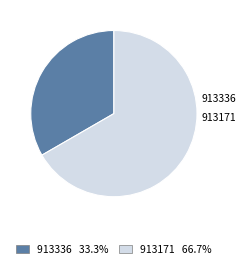

Which slice is the largest?

913171